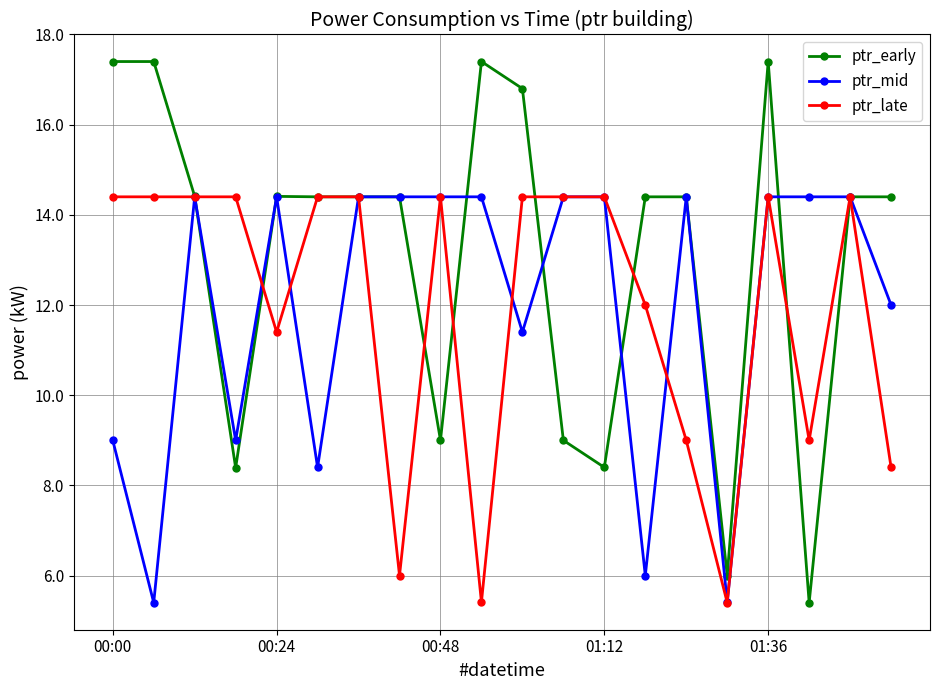

How many data points in ptr_early are above 14?

14